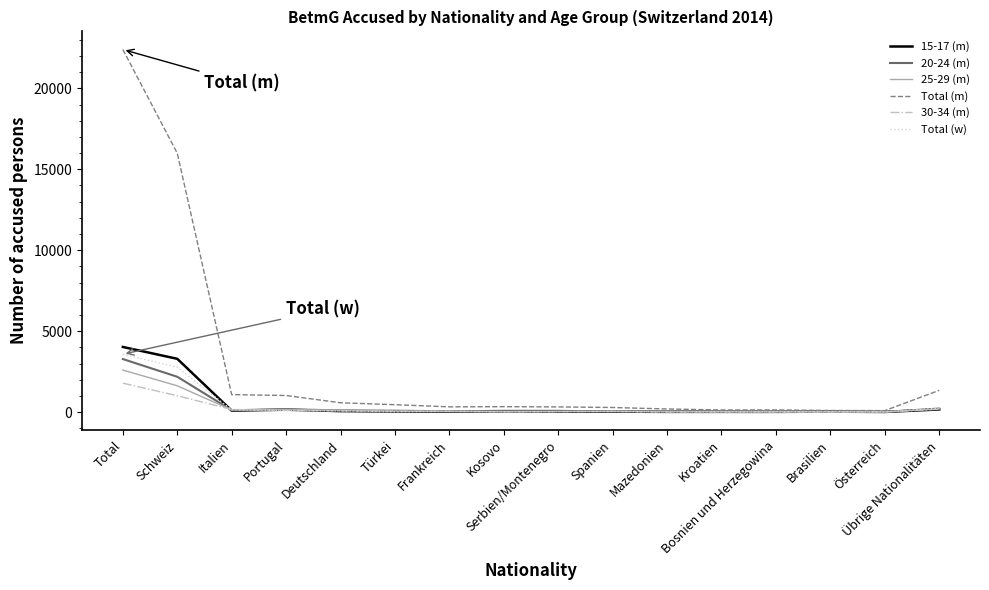

The value of Total (w) at Brasilien is 31. True or false?

True